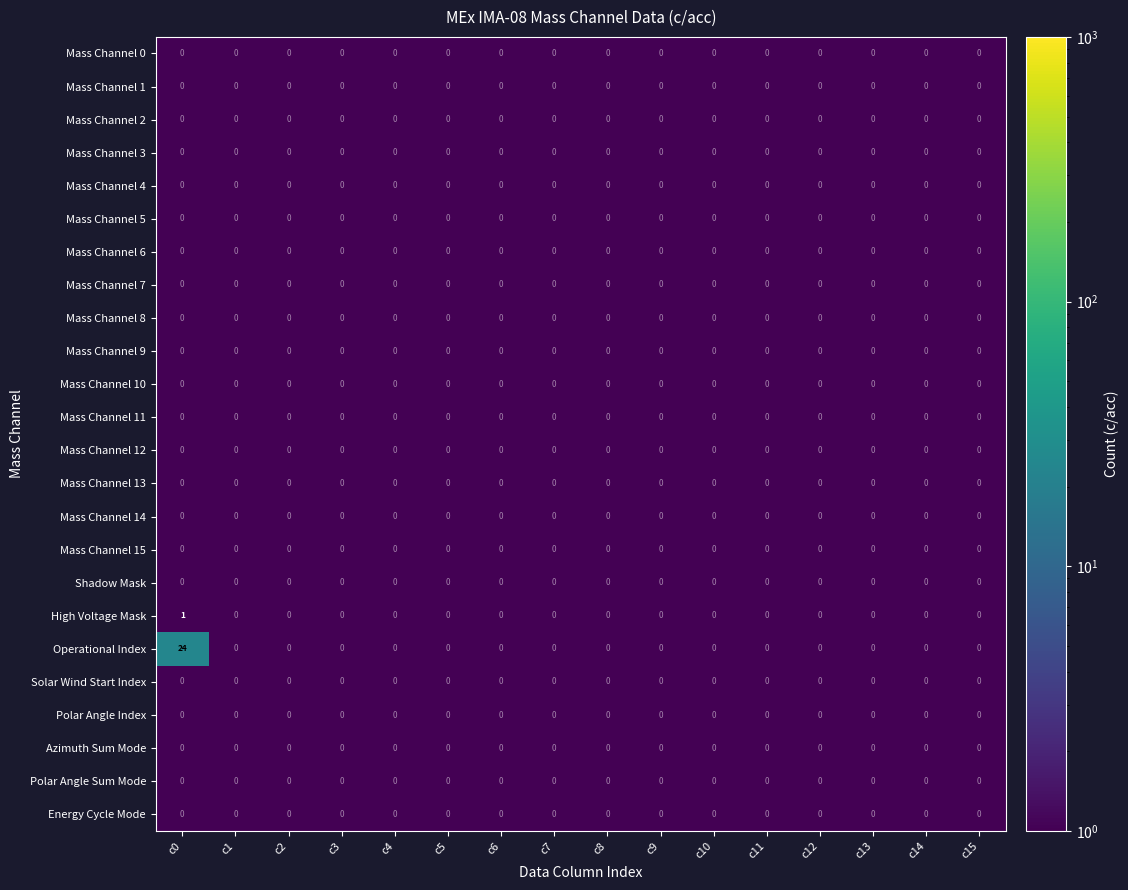

The value of Polar Angle Sum Mode at c14 is 0. True or false?

True